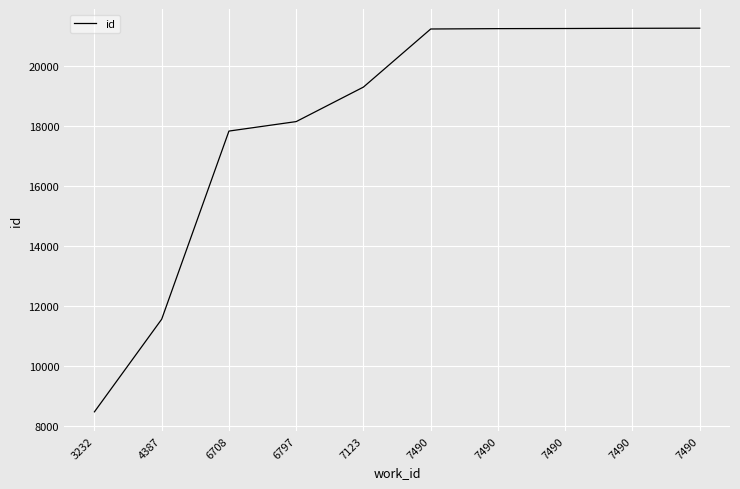

Reading left to right, what are all the values shown in this chart?

3232=8482	4387=11568	6708=17836	6797=18152	7123=19302	7490=21237	7490=21249	7490=21253	7490=21260	7490=21264